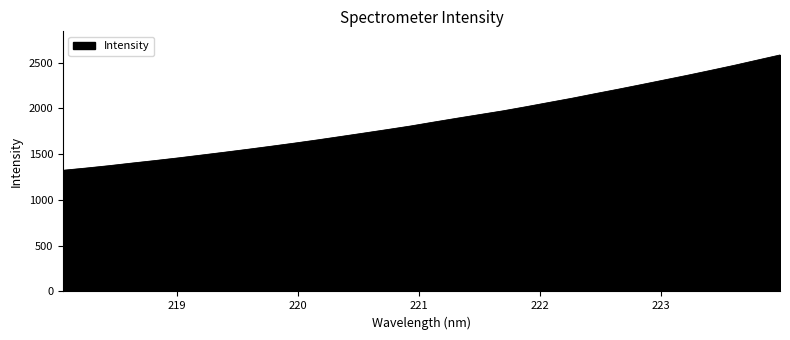

How many lines are shown in the chart?

1